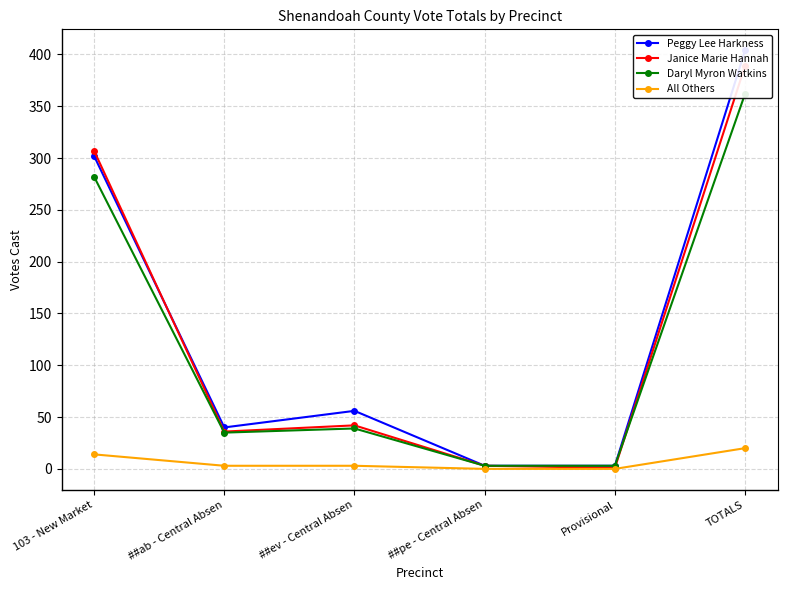

Is it true that Peggy Lee Harkness equals 40 at ##ab - Central Absen?

True